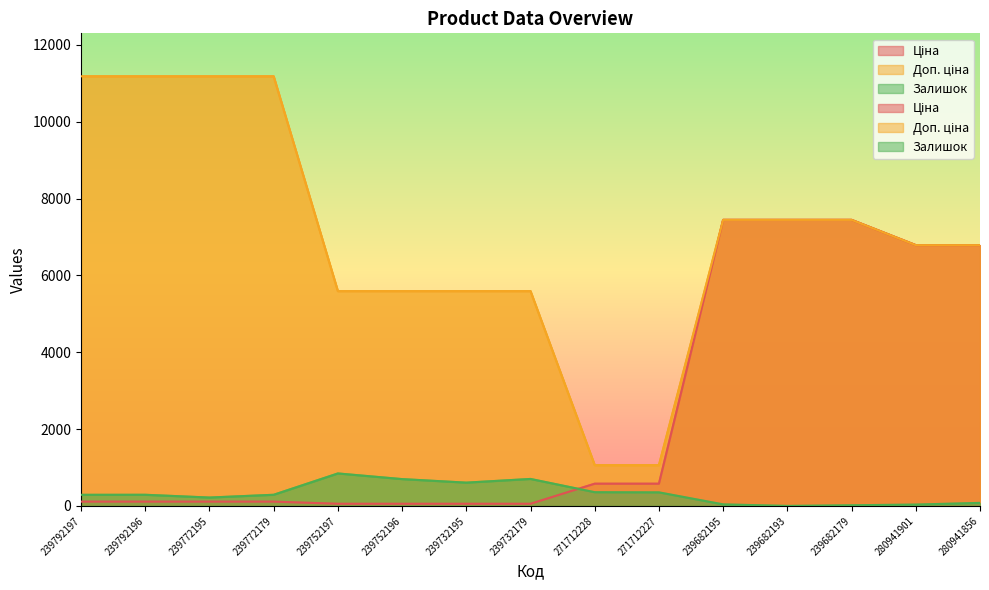

True or false: Доп. ціна and Залишок cross at least once.

False